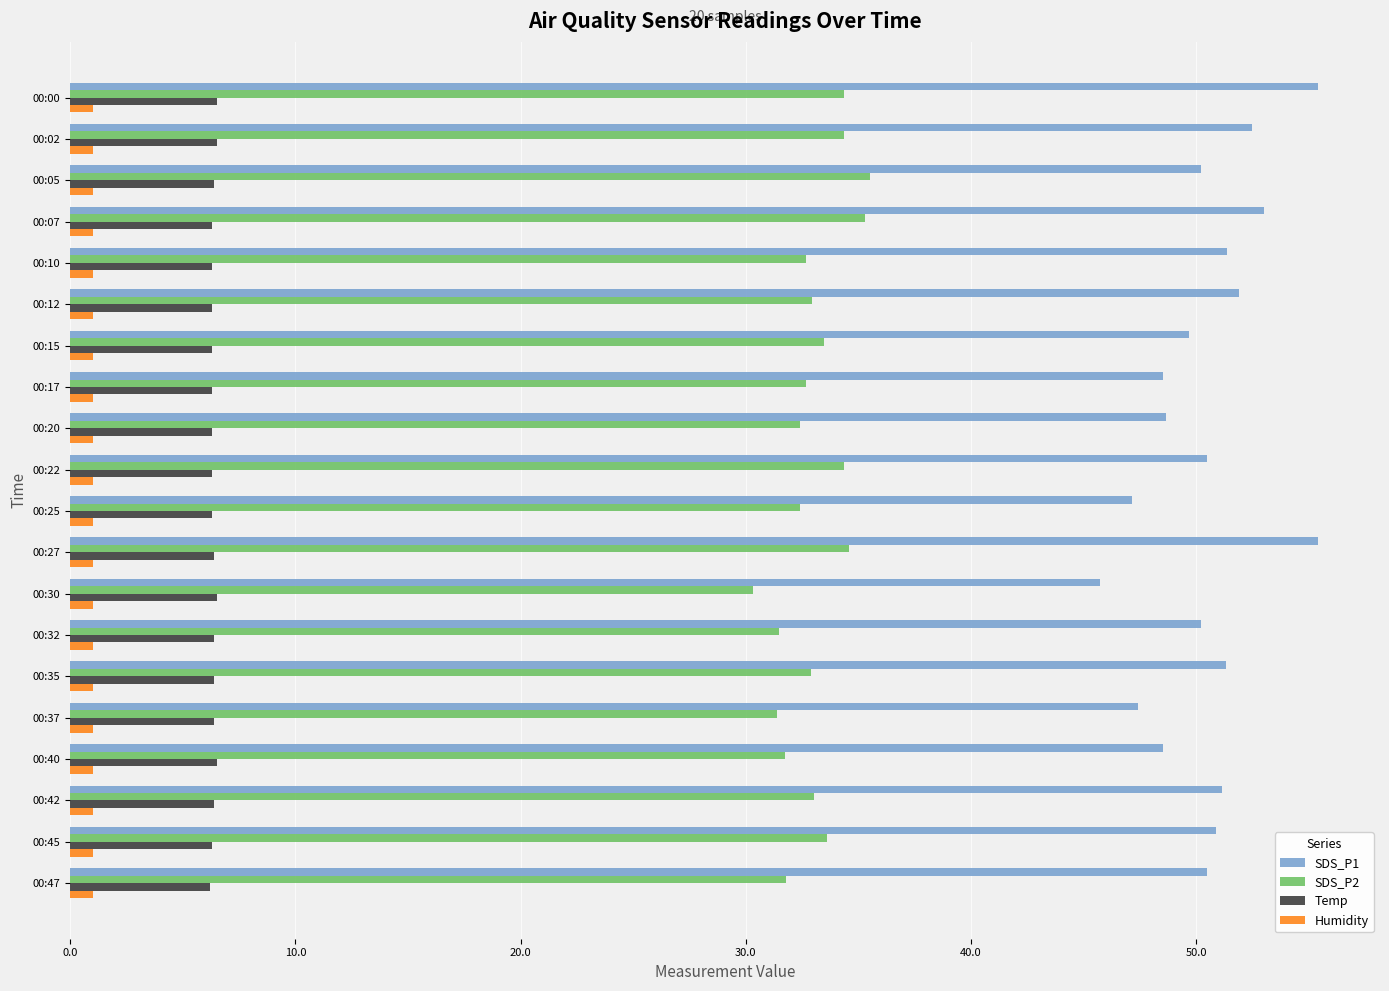

What is the average value of the SDS_P2 series?

33.1